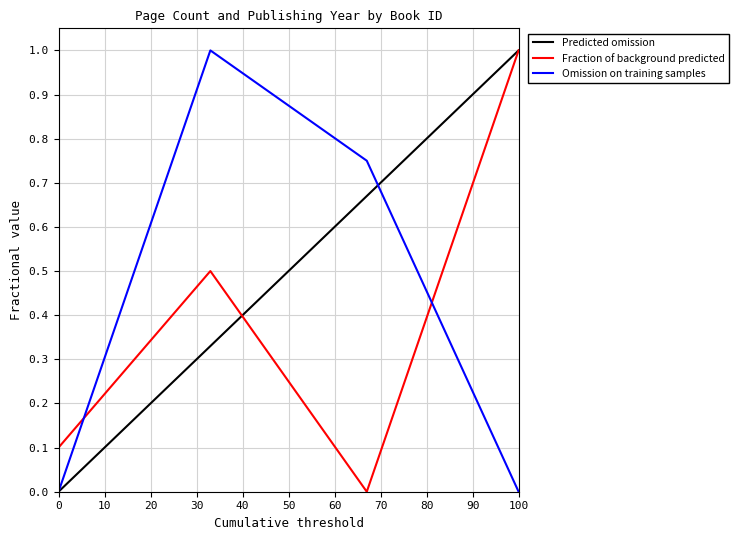

True or false: Fraction of background predicted and Omission on training samples intersect in this chart.

True